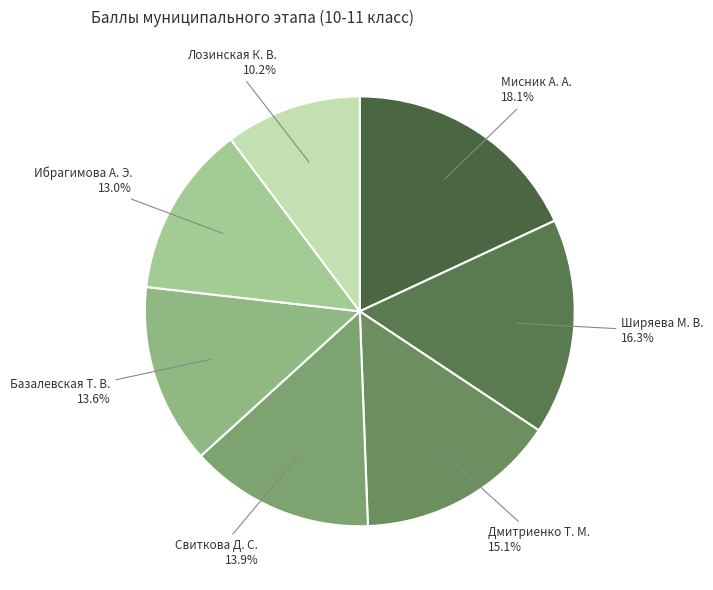

Is there any slice that represents more than half of the pie?

No